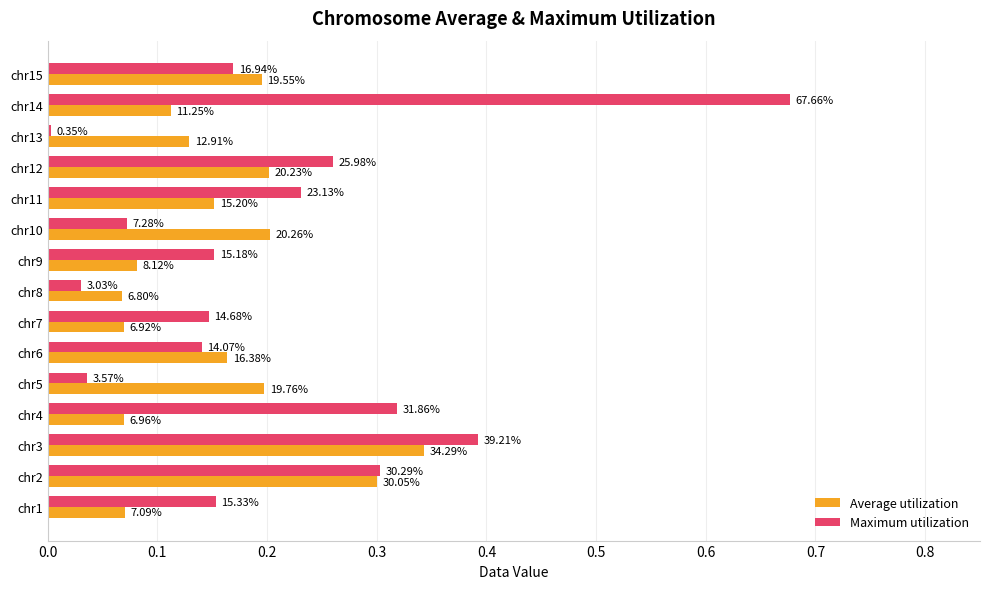

What are all the series names shown in the legend?

Average utilization, Maximum utilization